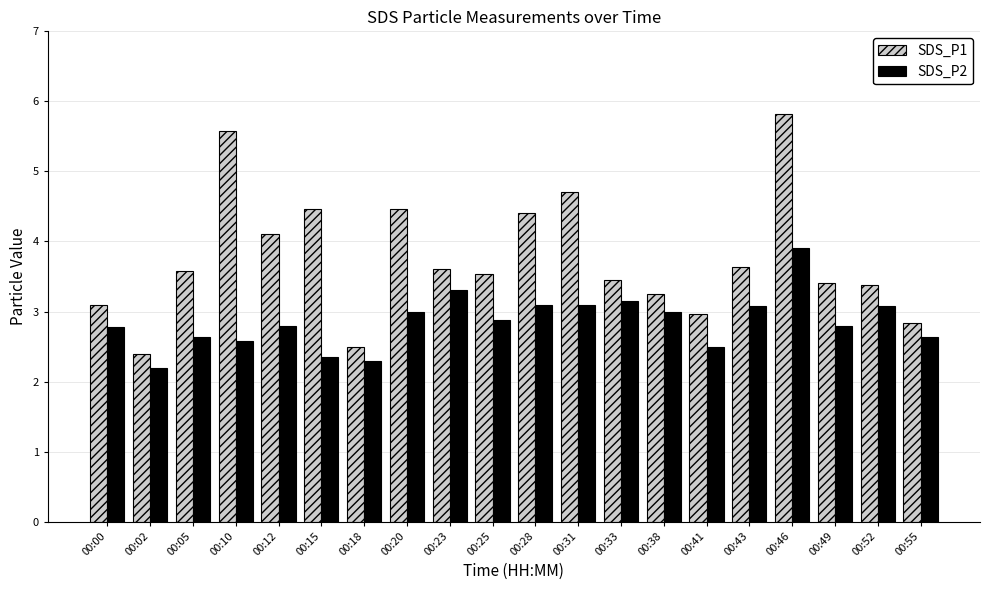

What are all the series names shown in the legend?

SDS_P1, SDS_P2